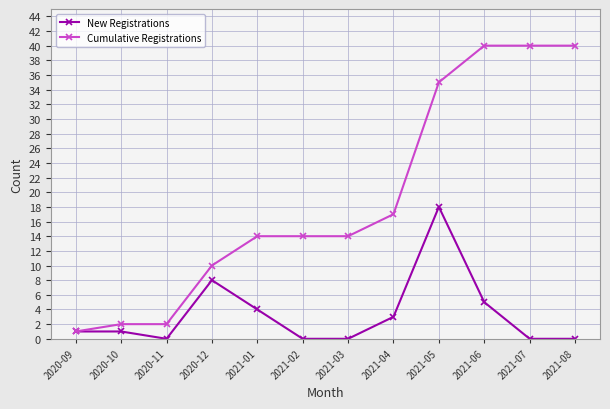

Reading left to right, extract all data points from this chart.

New Registrations: 2020-09=1	2020-10=1	2020-11=0	2020-12=8	2021-01=4	2021-02=0	2021-03=0	2021-04=3	2021-05=18	2021-06=5	2021-07=0	2021-08=0
Cumulative Registrations: 2020-09=1	2020-10=2	2020-11=2	2020-12=10	2021-01=14	2021-02=14	2021-03=14	2021-04=17	2021-05=35	2021-06=40	2021-07=40	2021-08=40